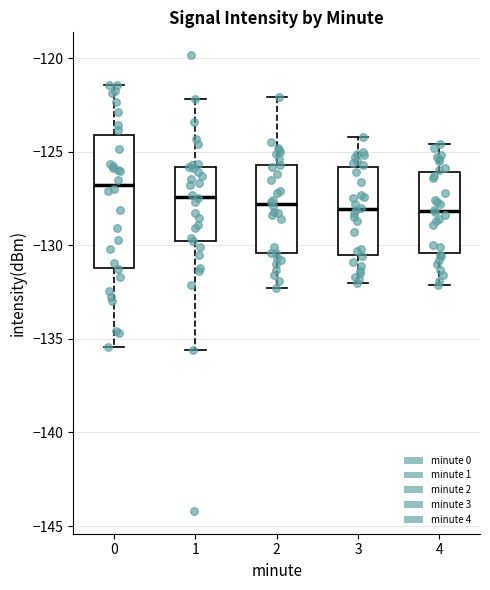

Reading left to right, transcribe this box plot: for each box, give where its median line is, the range the box spans, and where its two whiskers end, as read against the y-axis. The values are not printed on the chart, so give them approximately, as read against the axis.

0: median -127.0, box -131.0 to -124.0, whiskers -135.5 to -121.5
1: median -127.5, box -129.5 to -126.0, whiskers -135.5 to -122.0
2: median -128.0, box -130.5 to -125.5, whiskers -132.5 to -122.0
3: median -128.0, box -130.5 to -126.0, whiskers -132.0 to -124.0
4: median -128.0, box -130.5 to -126.0, whiskers -132.0 to -124.5